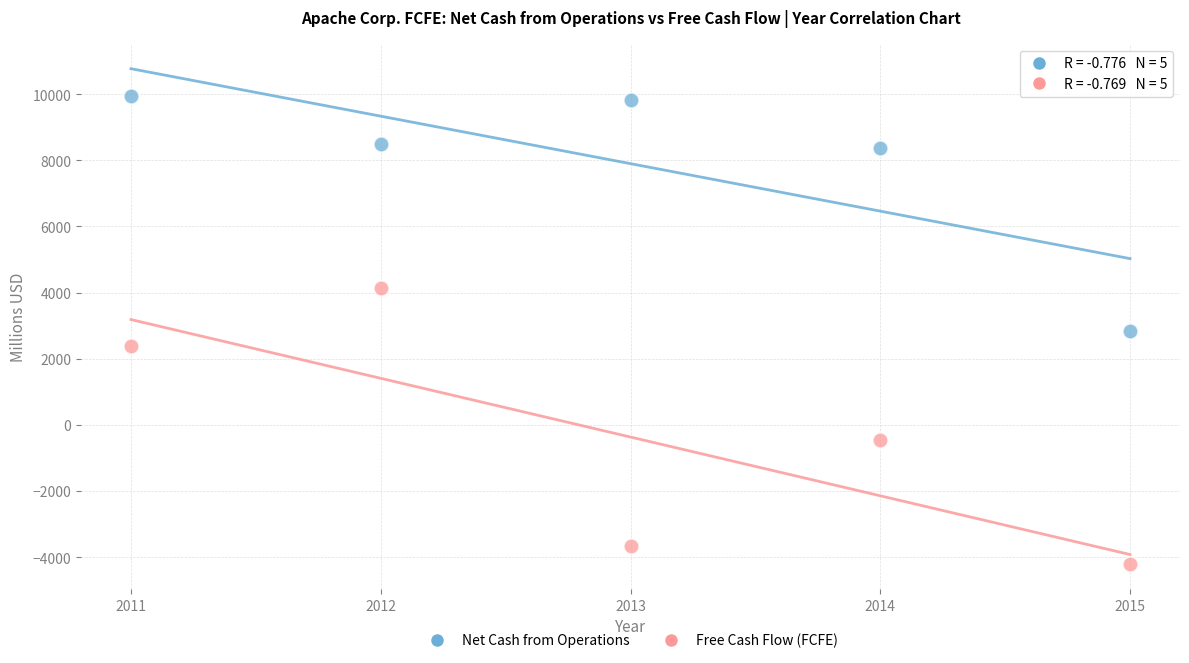

In the Free Cash Flow (FCFE) series, what Y value is closest to -45?

-463